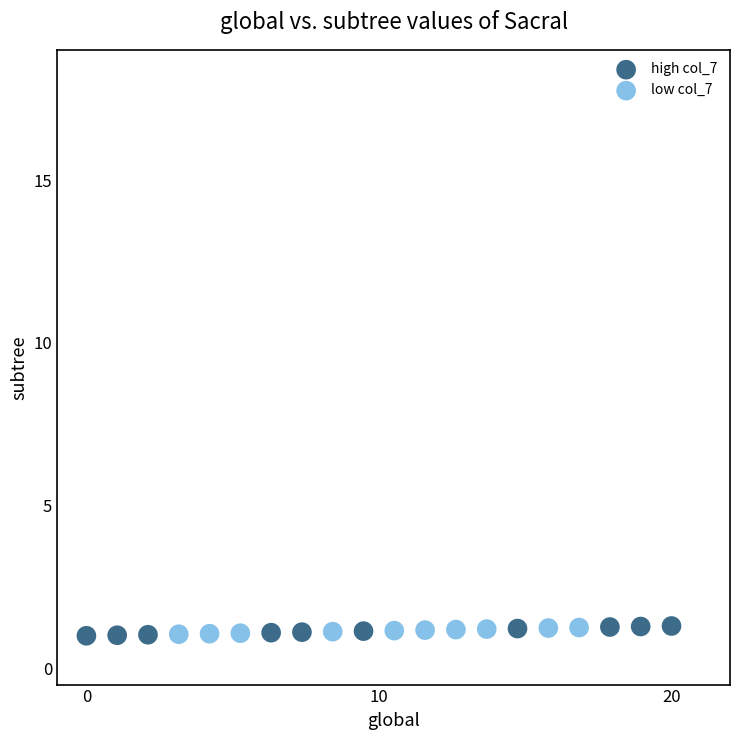

What are all the series names shown in the legend?

high col_7, low col_7